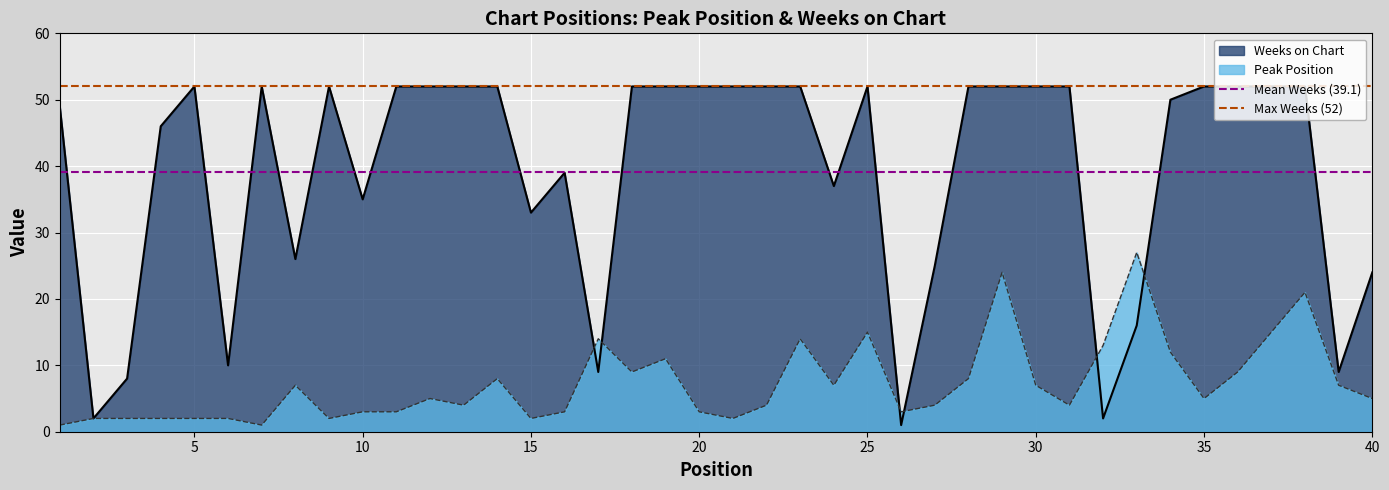

Read the Max Weeks (52) value at 5.

52.0